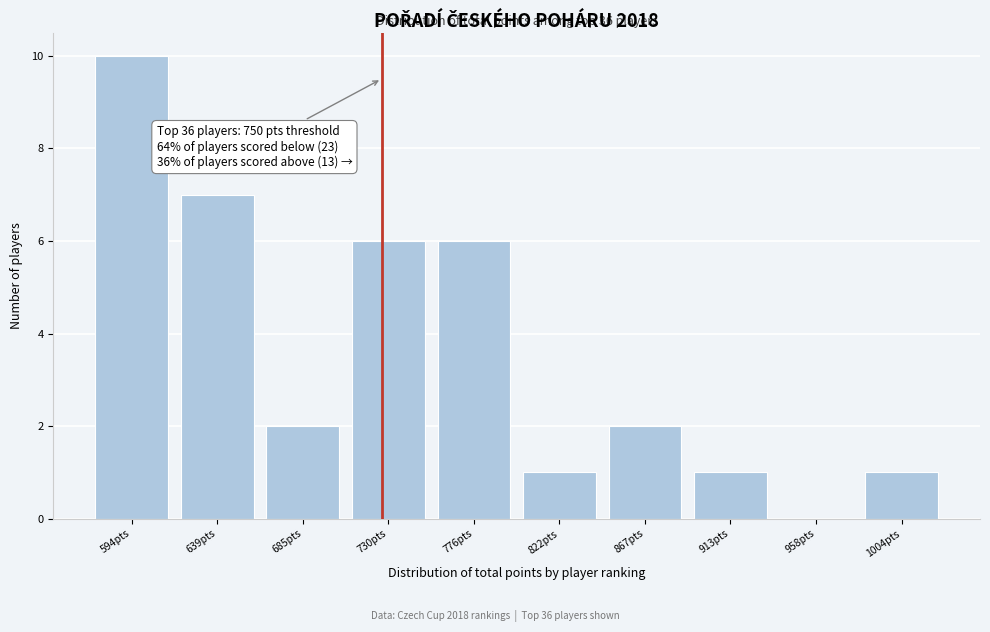

Reading left to right, list all the values displayed in this chart.

594pts=10	639pts=7	685pts=2	730pts=6	776pts=6	822pts=1	867pts=2	913pts=1	958pts=0	1004pts=1